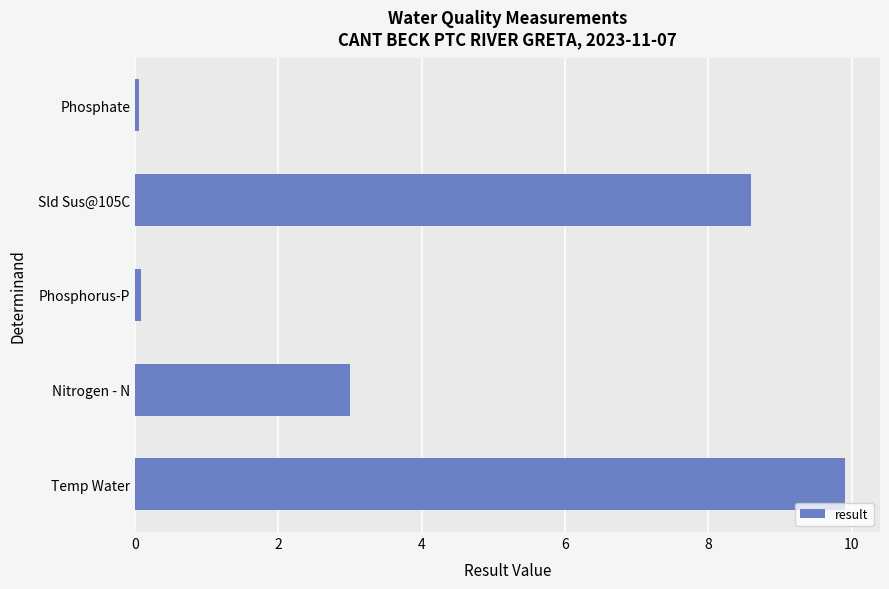

The chart shows a value of 3.0 at Nitrogen - N. True or false?

True